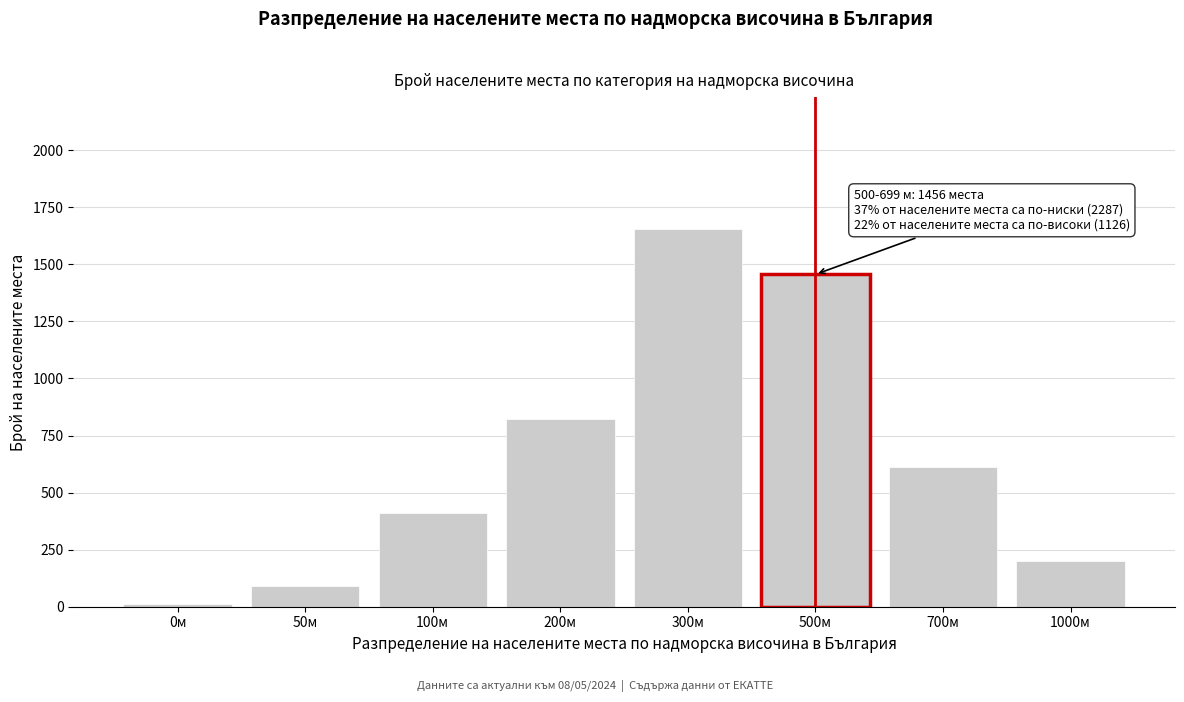

Reading left to right, what are all the values shown in this chart?

12	89	412	823	1654	1456	612	201